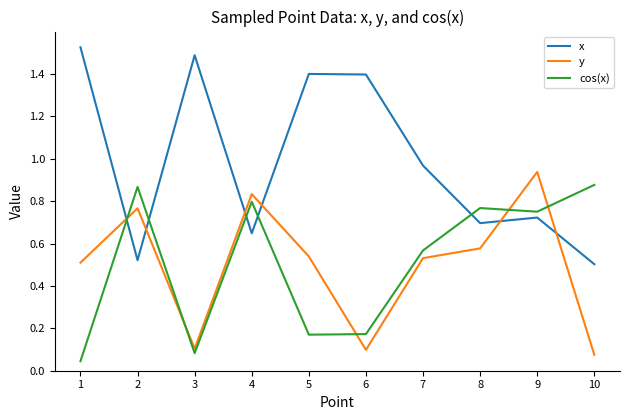

How many categories are shown in the chart?

10